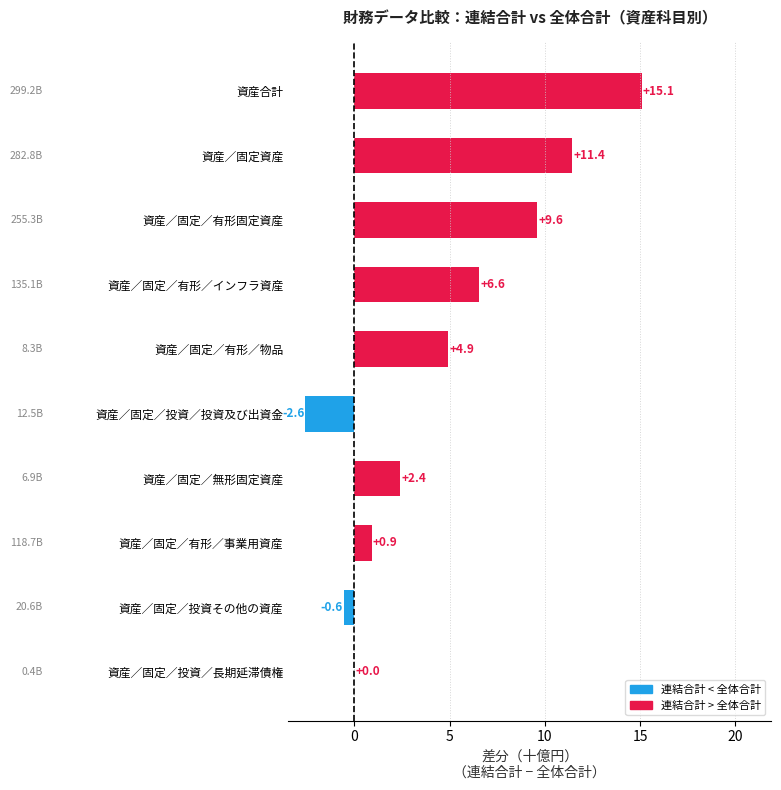

What is the change in value from 資産／固定資産 to 資産／固定／投資／長期延滞債権?

-11.4